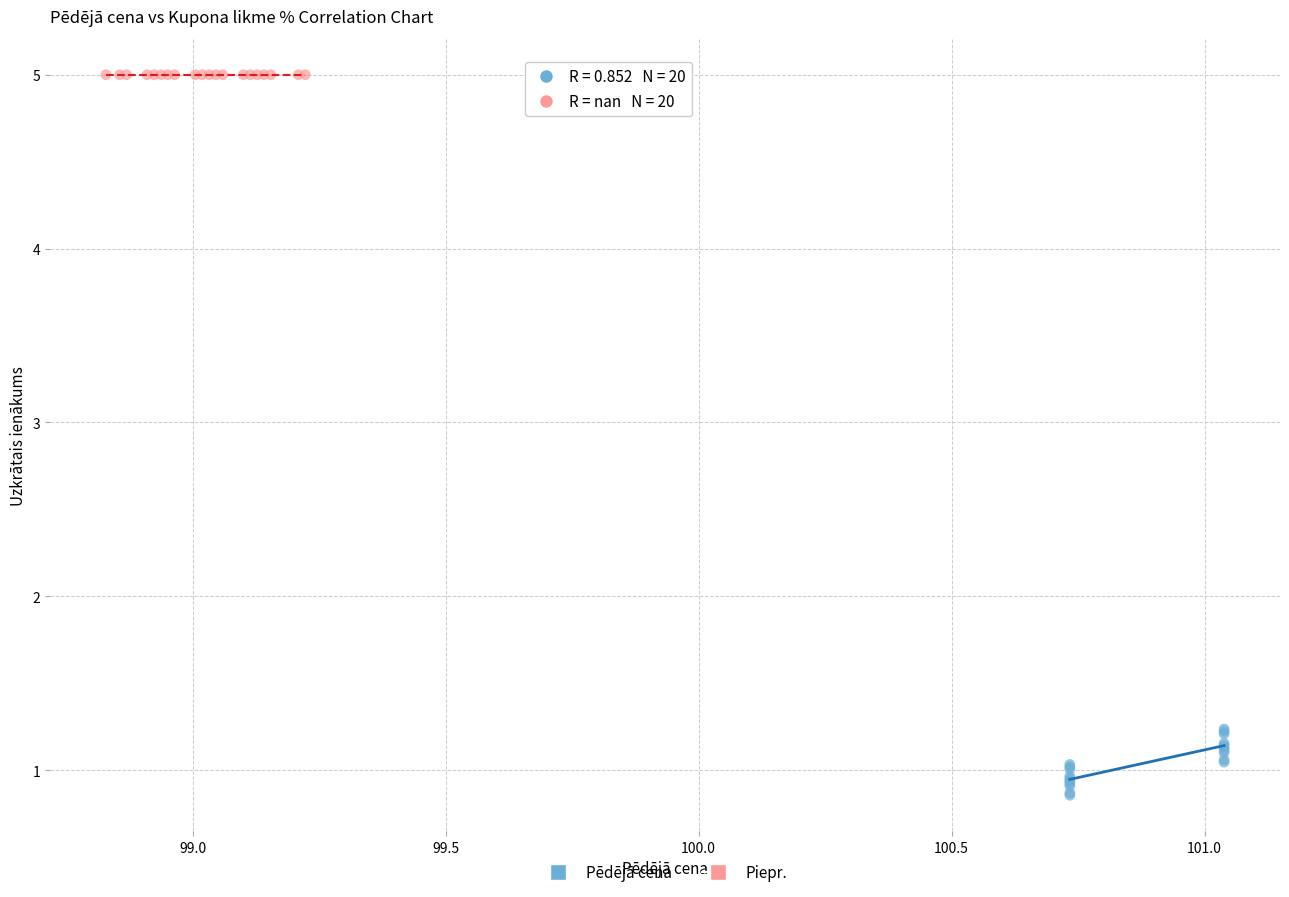

Which series reaches the minimum Y coordinate?

Pēdējā cena